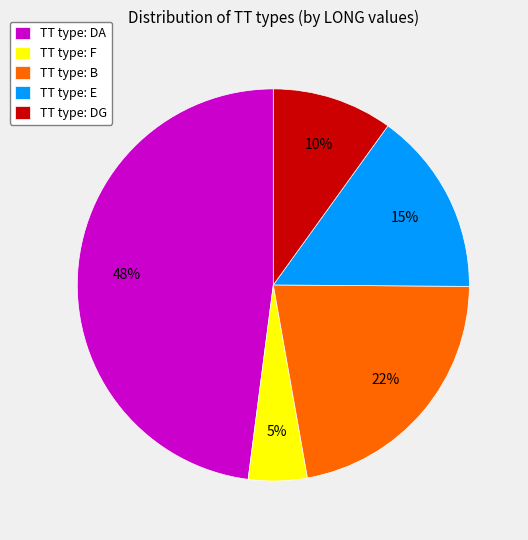

To the nearest percent, what percentage of the pie is TT type: F?

5%